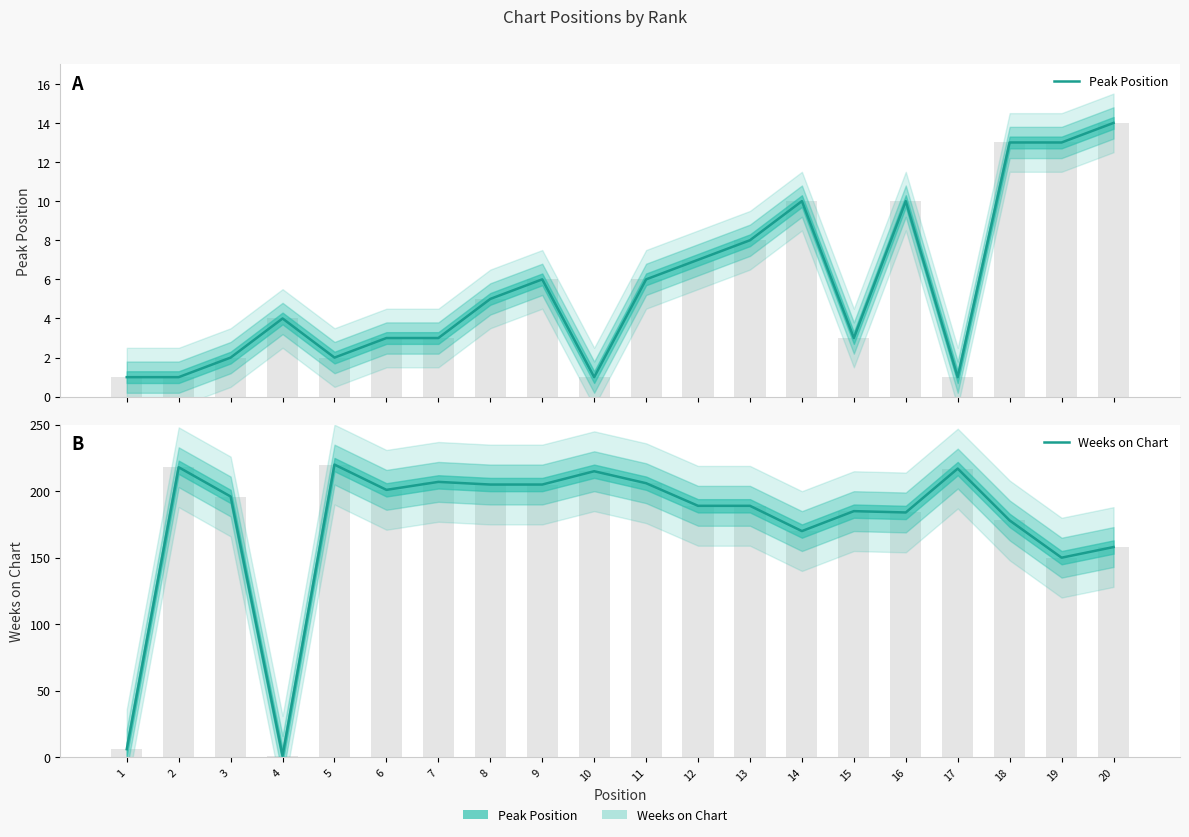

At which label is Peak Position closest to 7?

12